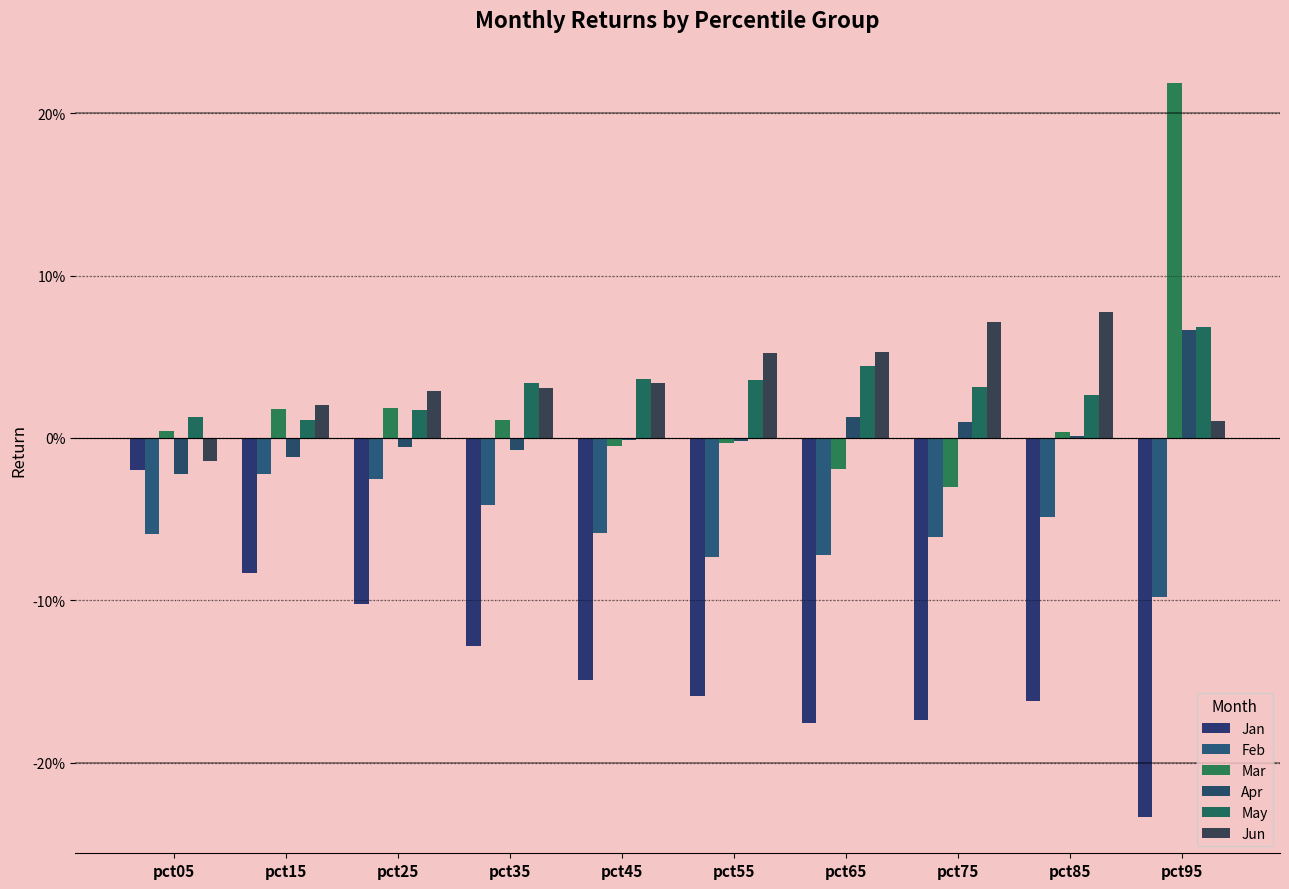

Does the chart contain stacked bars?

No